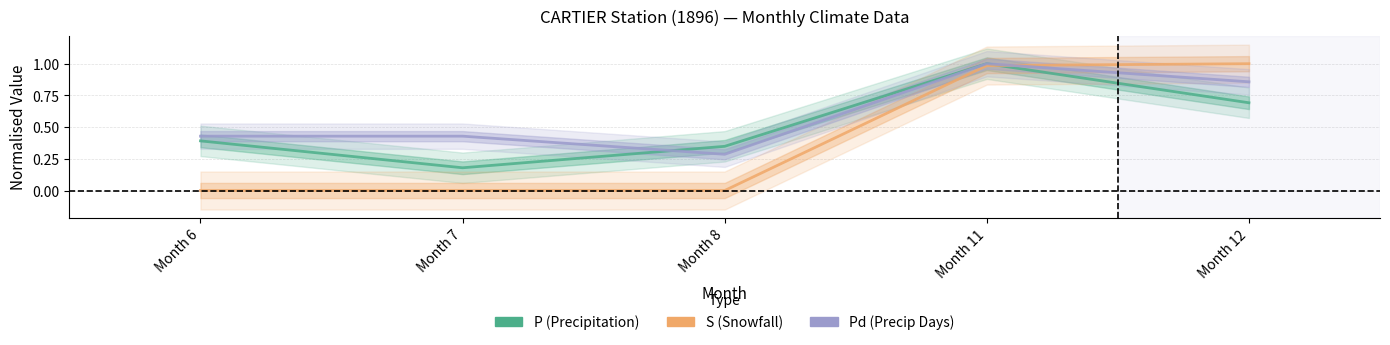

How many lines are shown in the chart?

3